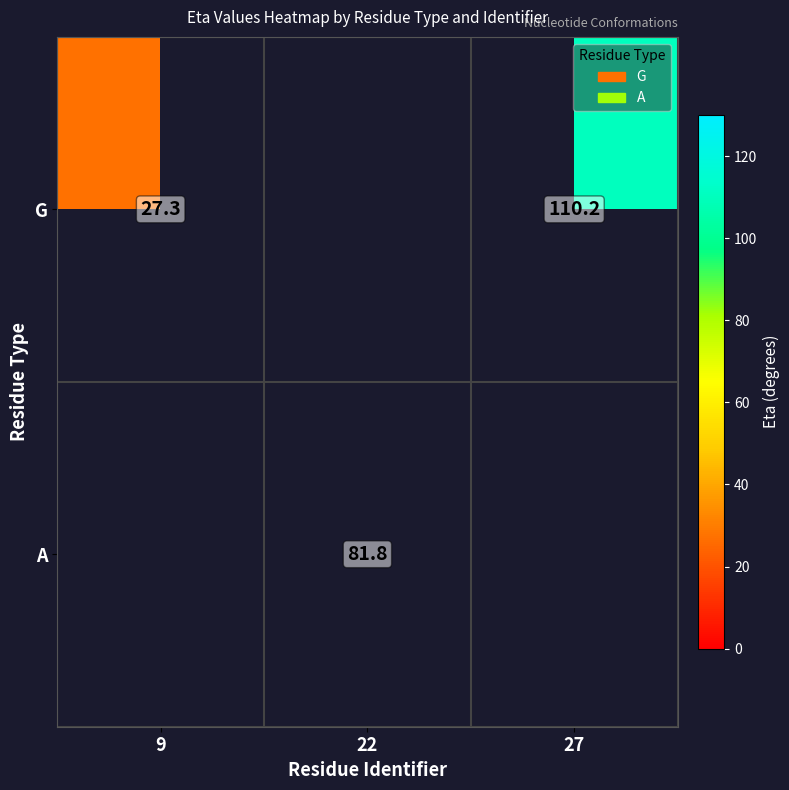

True or false: G has a value of 151.0 at 27.

False